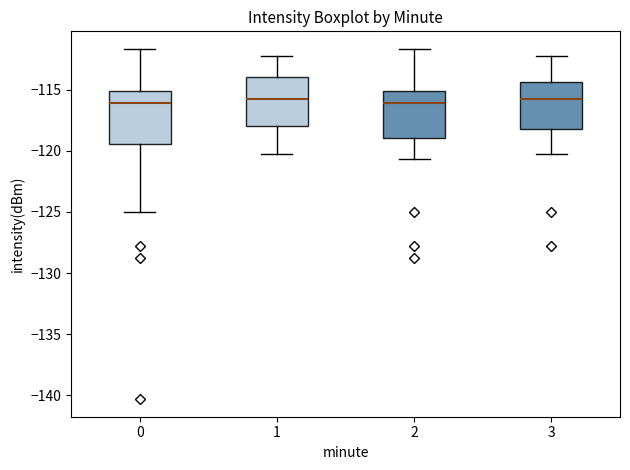

Where does the median line of the box at x = 1 sit on the y-axis? The values are not printed on the chart, so give them approximately, as read against the axis.

-116.0